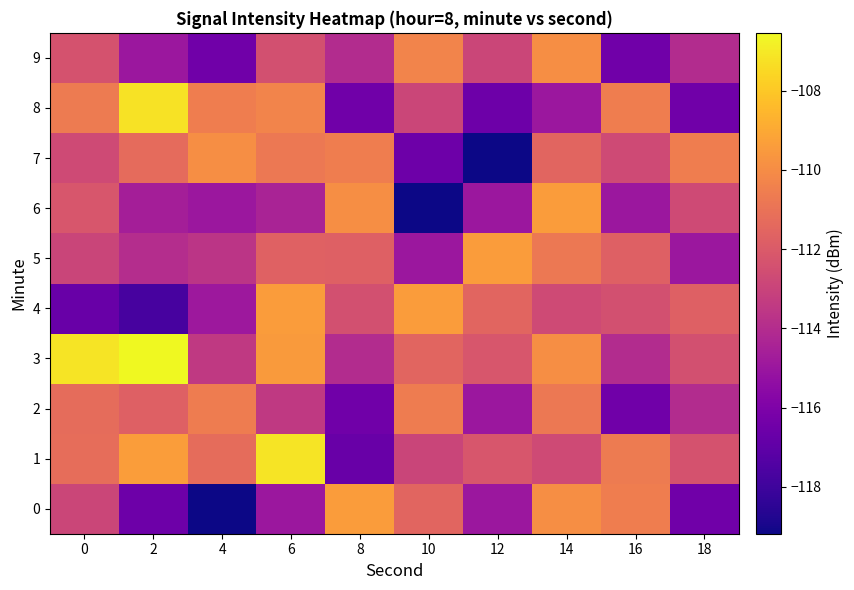

Reading left to right, extract all data points from this chart.

0: 0=-112.9	2=-116.5	4=-119.2	6=-115.0	8=-109.4	10=-111.6	12=-115.0	14=-109.9	16=-110.6	18=-116.4
1: 0=-111.2	2=-109.4	4=-111.2	6=-107.2	8=-116.7	10=-113.0	12=-112.2	14=-112.7	16=-110.7	18=-112.3
2: 0=-111.2	2=-111.8	4=-110.6	6=-113.4	8=-116.4	10=-110.6	12=-115.0	14=-110.7	16=-116.4	18=-114.0
3: 0=-107.2	2=-106.5	4=-113.4	6=-109.5	8=-114.0	10=-111.6	12=-112.2	14=-109.9	16=-114.0	18=-112.4
4: 0=-116.7	2=-117.7	4=-114.9	6=-109.4	8=-112.4	10=-109.4	12=-111.6	14=-112.7	16=-112.4	18=-111.8
5: 0=-113.0	2=-114.0	4=-113.6	6=-111.7	8=-111.8	10=-115.0	12=-109.4	14=-110.7	16=-111.8	18=-115.0
6: 0=-112.2	2=-114.6	4=-115.0	6=-114.4	8=-109.9	10=-119.2	12=-115.0	14=-109.4	16=-115.0	18=-112.7
7: 0=-112.7	2=-111.3	4=-109.9	6=-110.7	8=-110.6	10=-116.5	12=-119.2	14=-111.6	16=-112.7	18=-110.6
8: 0=-110.7	2=-107.2	4=-110.6	6=-110.3	8=-116.4	10=-112.9	12=-116.5	14=-115.0	16=-110.6	18=-116.4
9: 0=-112.3	2=-115.0	4=-116.4	6=-112.4	8=-114.0	10=-110.3	12=-112.9	14=-109.9	16=-116.4	18=-114.0